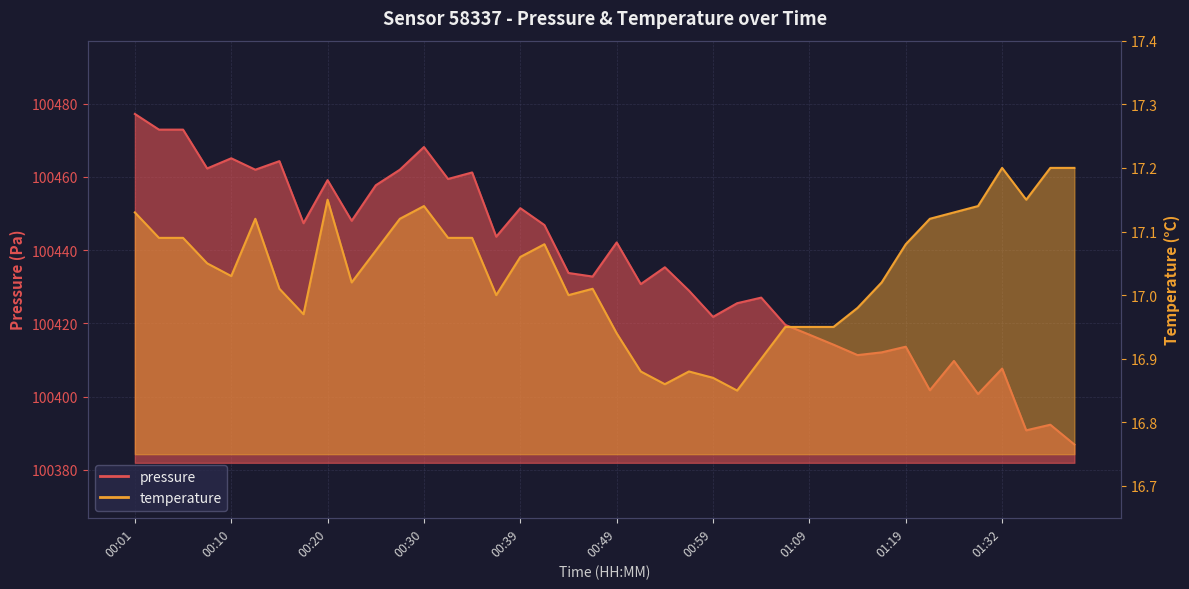

What is the maximum value shown in the chart?

100477.2